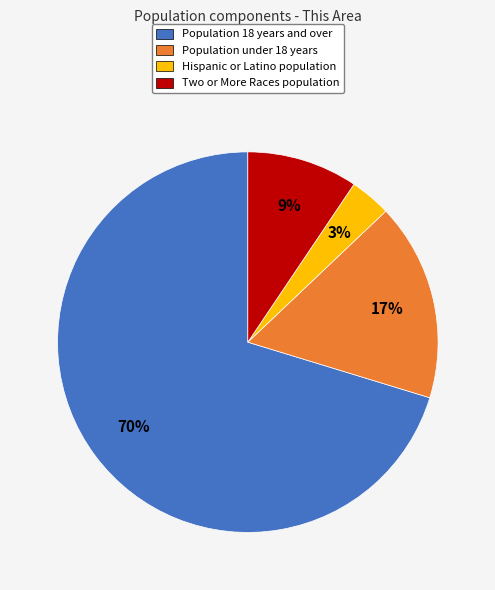

Is the sum of Hispanic or Latino population and Population under 18 years greater than half?

No